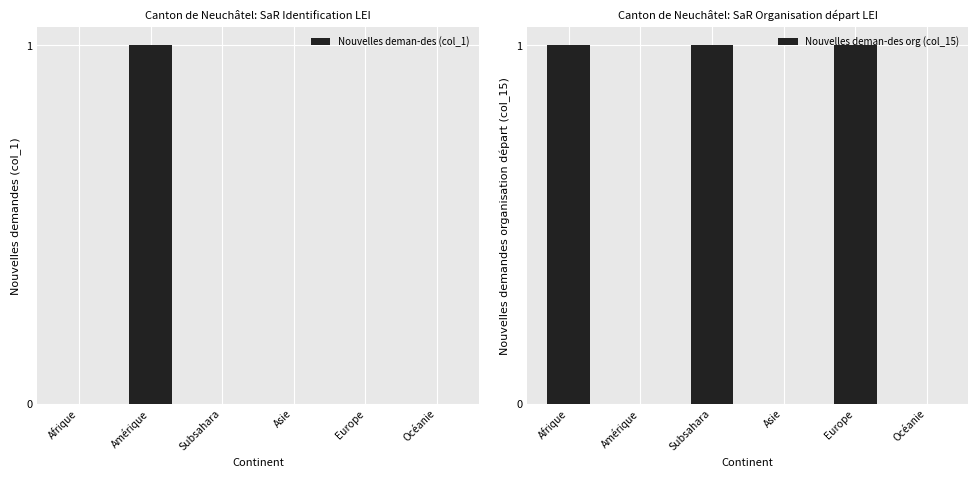

Which series has the widest spread of values?

Nouvelles deman-des (col_1)